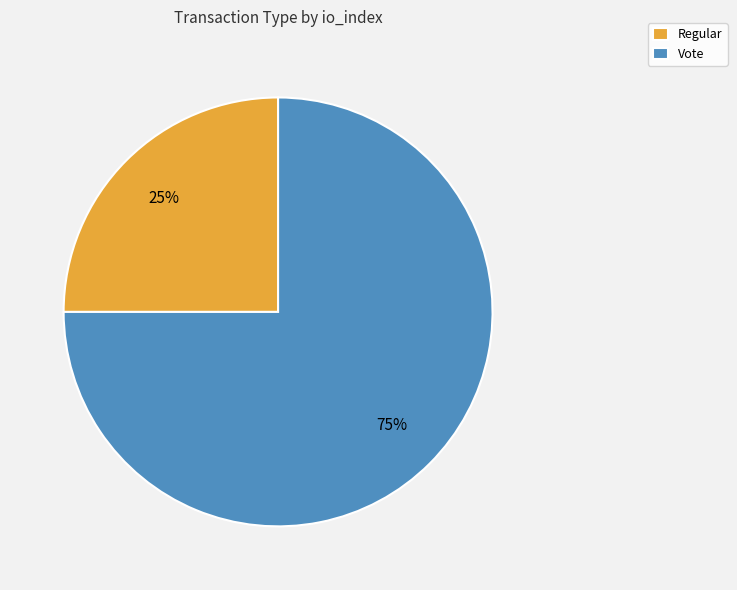

Count the number of slices in the pie.

2